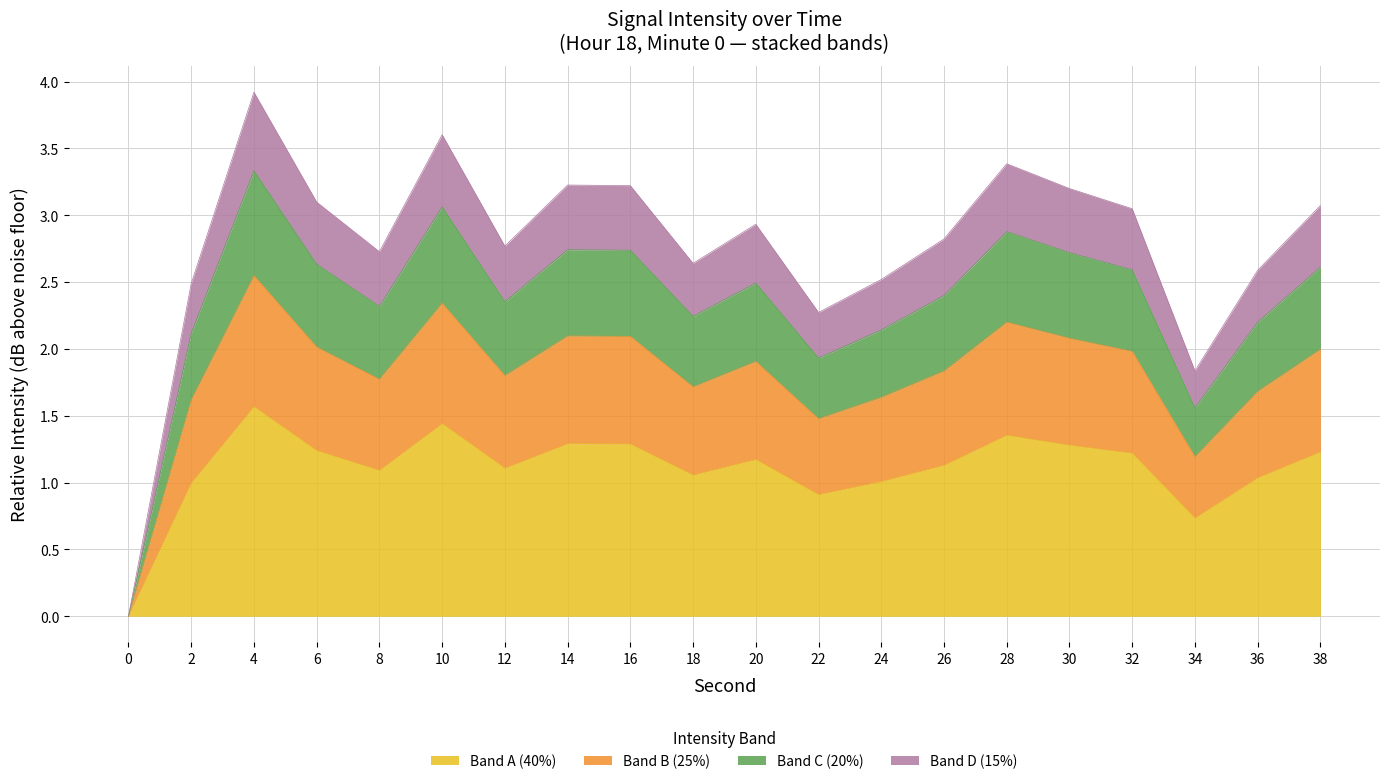

List the labels in order of value, largest first.

4, 10, 28, 14, 16, 30, 6, 38, 32, 20, 26, 12, 8, 18, 36, 24, 2, 22, 34, 0